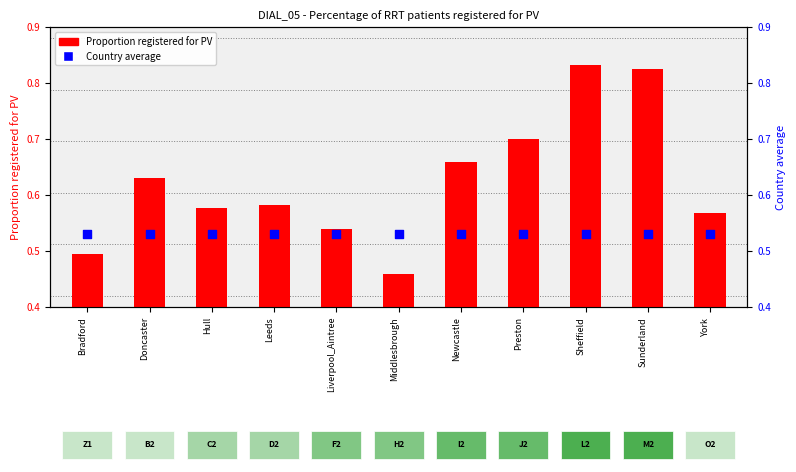

Which series has the largest total across all categories?

Proportion registered for PV